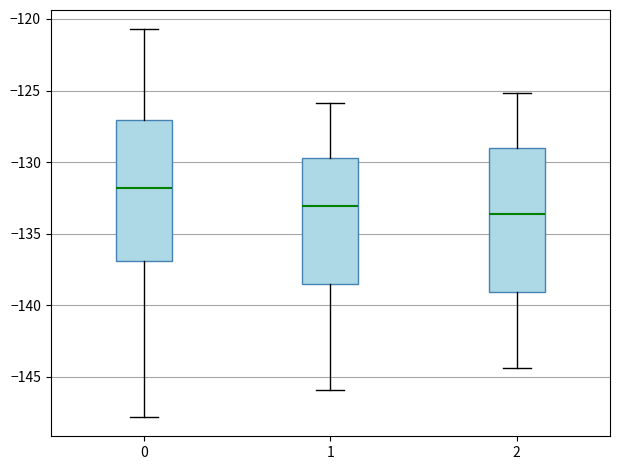

Which box has the highest median line?

0